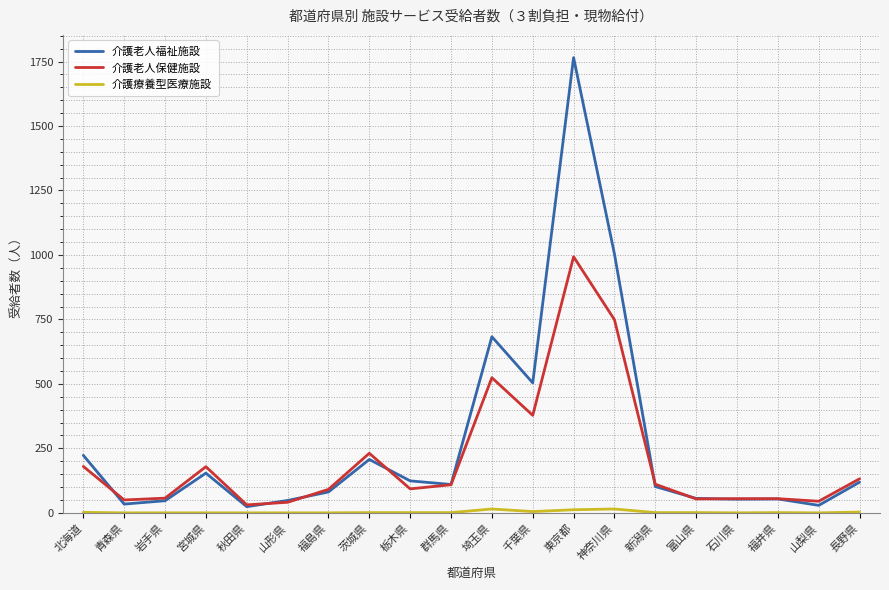

Count the number of data series in this chart.

3